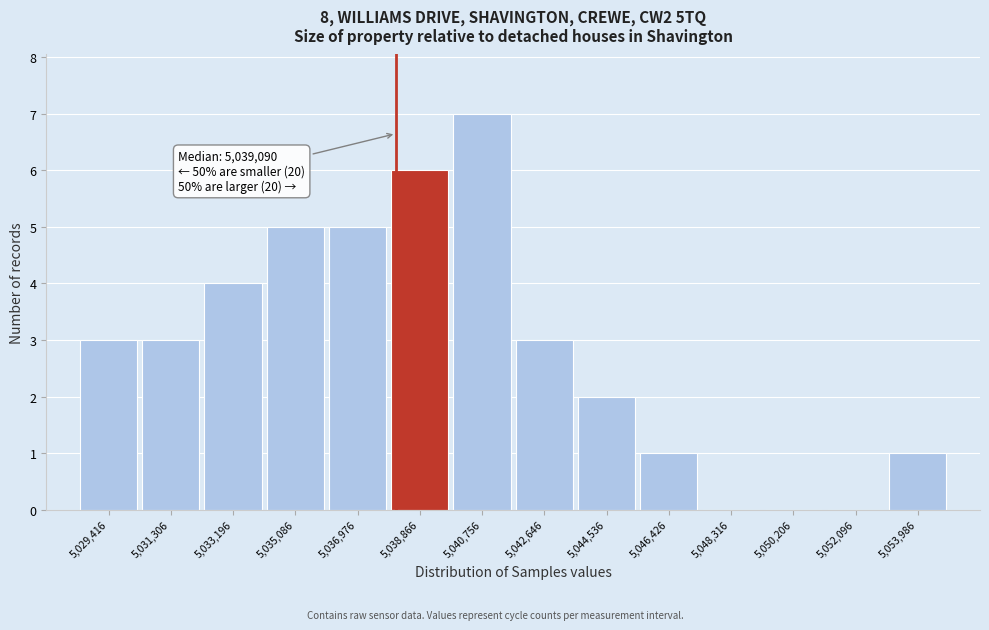

Reading left to right, extract all data points from this chart.

5,029,416=3	5,031,306=3	5,033,196=4	5,035,086=5	5,036,976=5	5,038,866=6	5,040,756=7	5,042,646=3	5,044,536=2	5,046,426=1	5,048,316=0	5,050,206=0	5,052,096=0	5,053,986=1